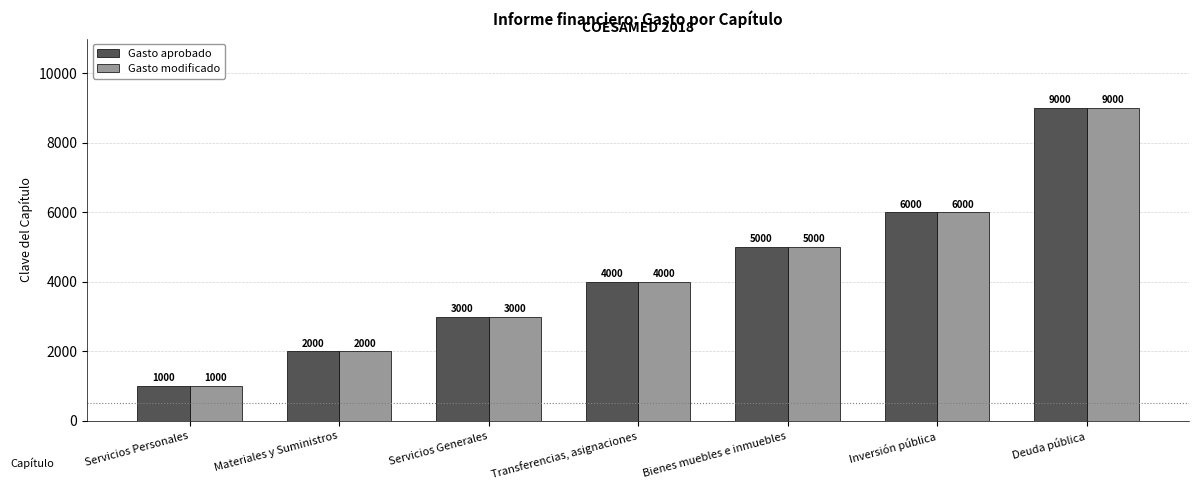

How many groups of bars are there?

7